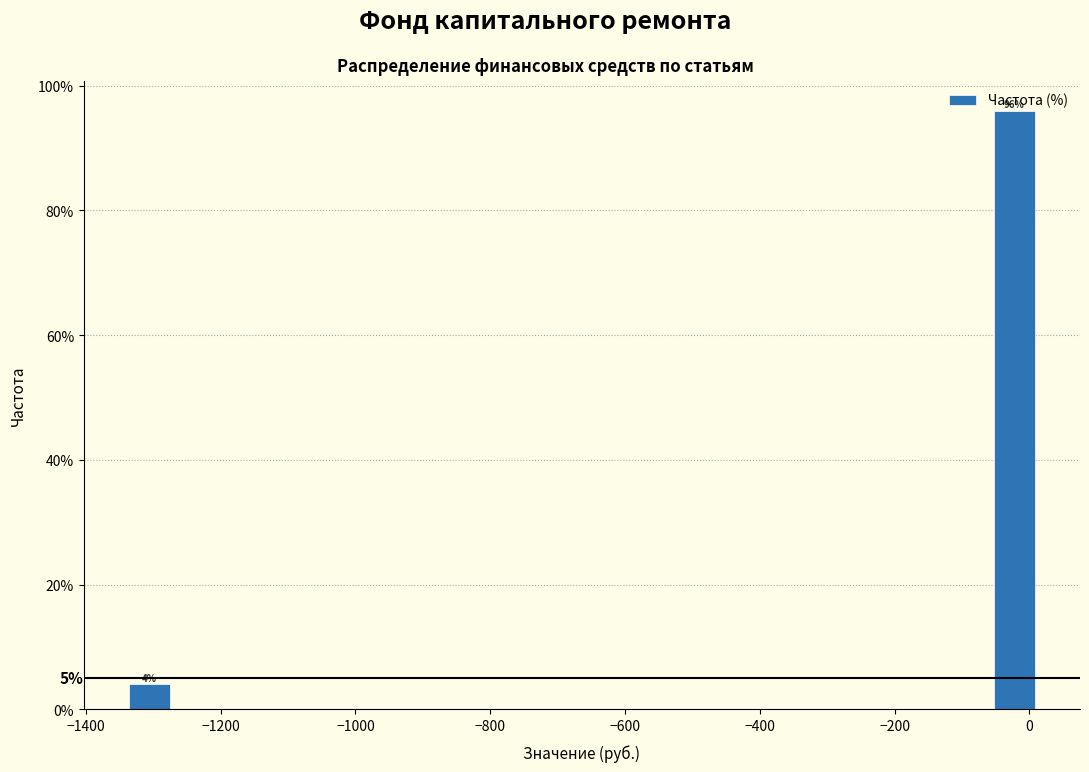

Read against the x-axis, roughly where is the centre of the tallest bar?

-20